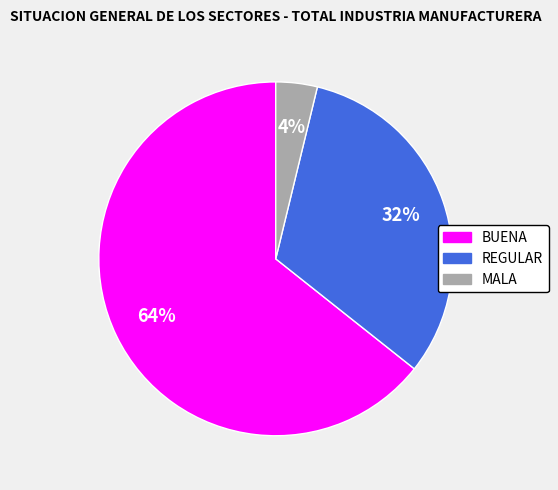

To the nearest percent, what is the difference between the REGULAR and MALA slice percentages?

28%